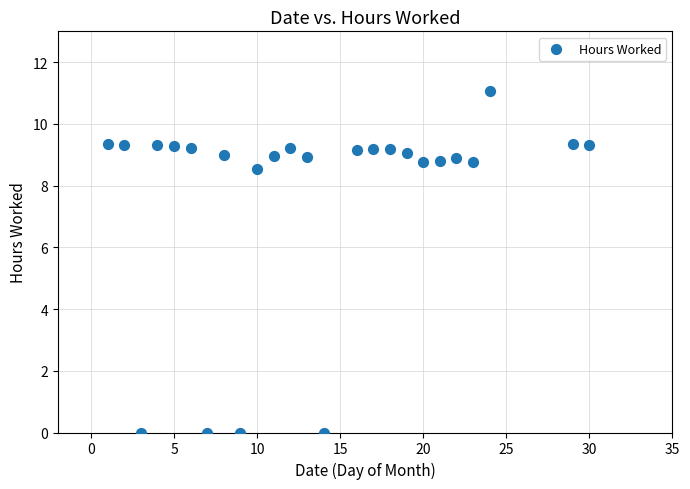

What Y value in the scatter plot is closest to 5?

8.5